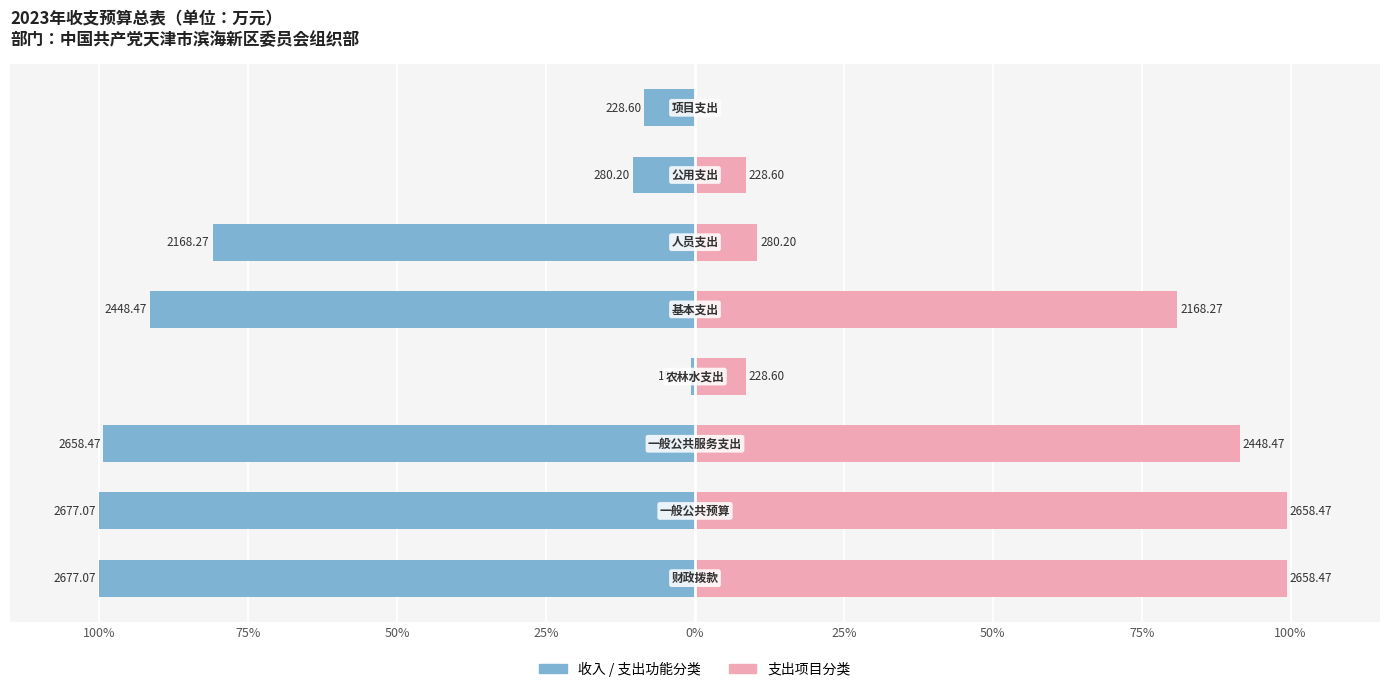

Reading left to right, transcribe all the data shown in this chart.

收入/支出功能分类: -100.0	-100.0	-99.3	-0.7	-91.5	-81.0	-10.5	-8.5
支出项目分类: 99.3	99.3	91.5	8.5	81.0	10.5	8.5	0.0